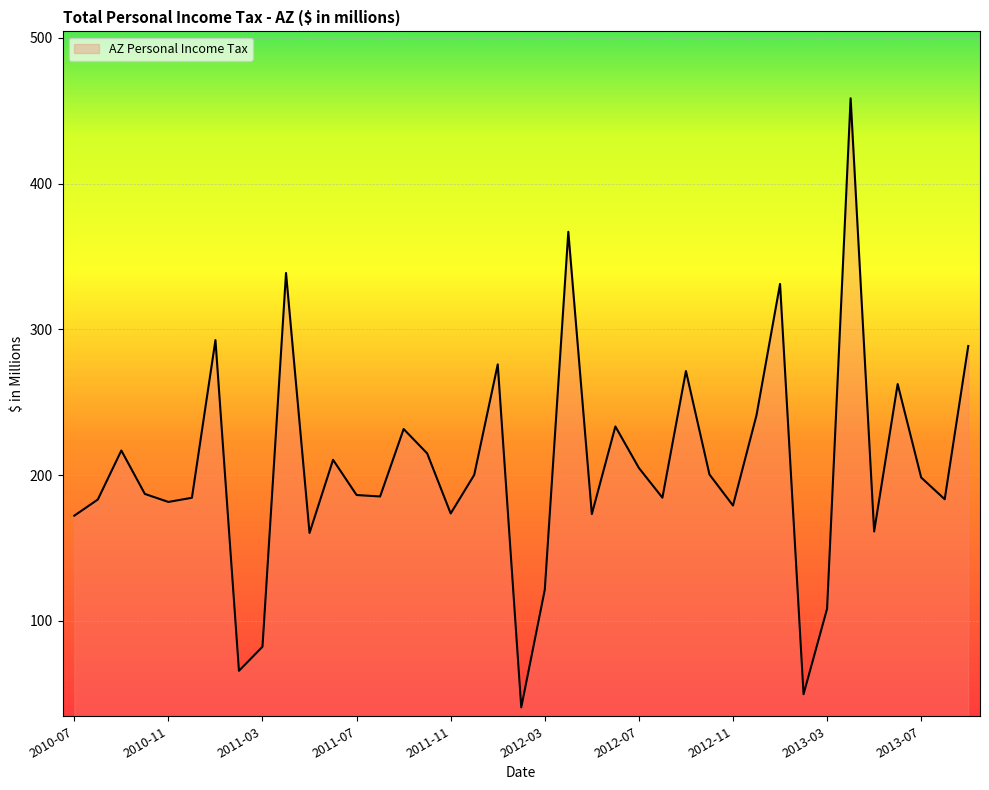

How many interior local valleys (lower than both neighbors) does the data have?

12